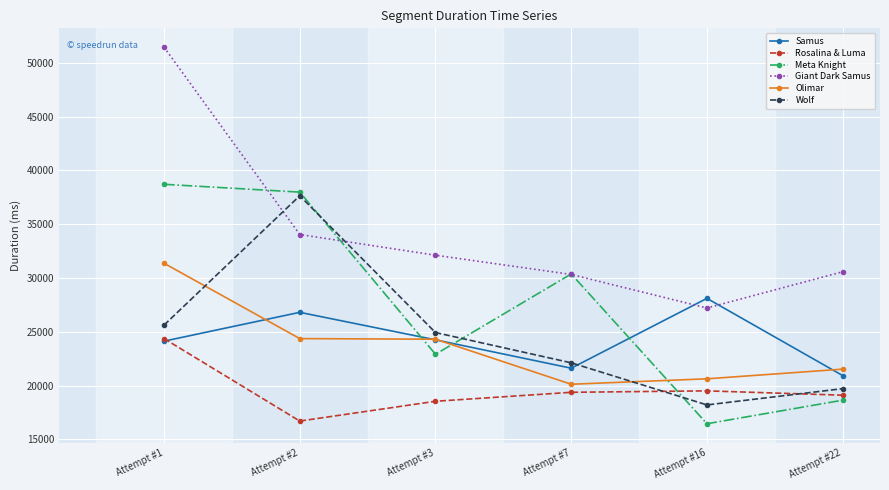

What is the value of the Olimar point at the 5th from the left?

20636